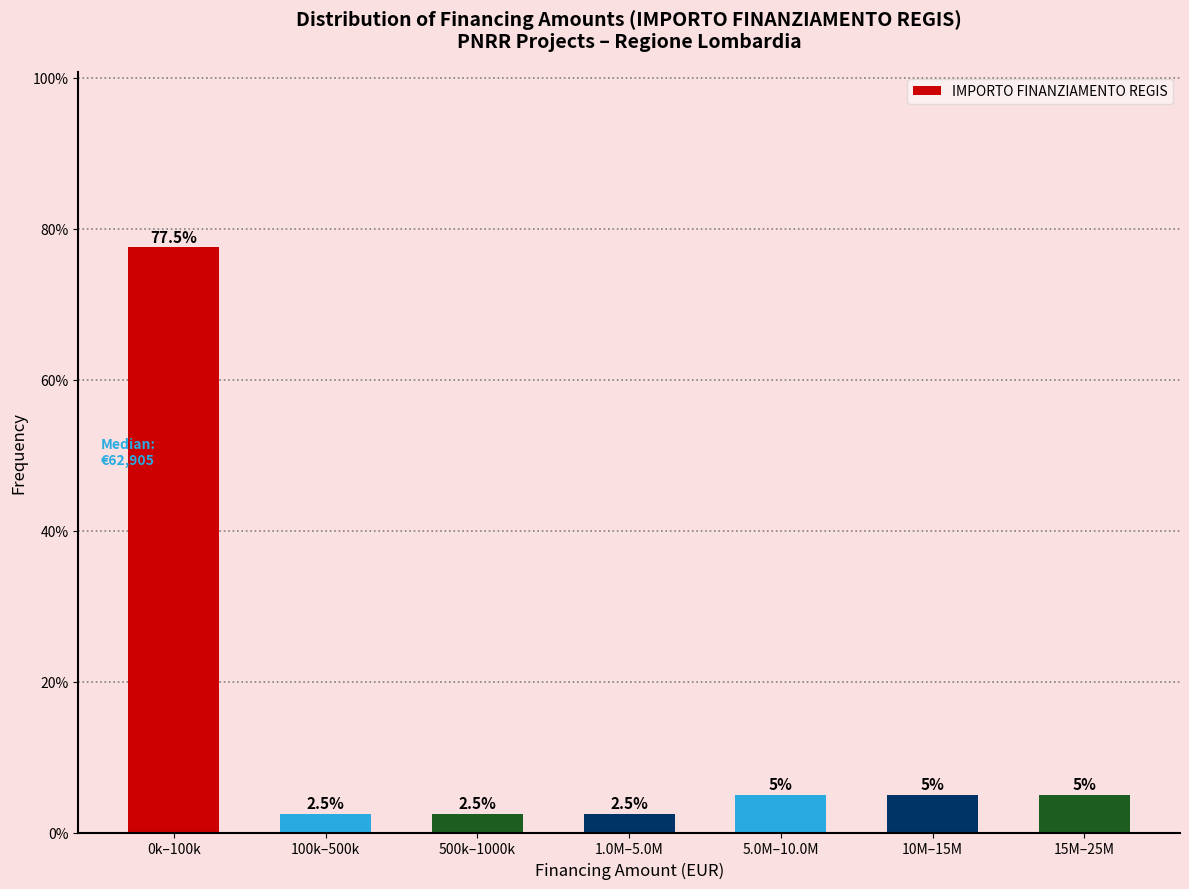

Reading left to right, extract all data points from this chart.

77.5	2.5	2.5	2.5	5.0	5.0	5.0